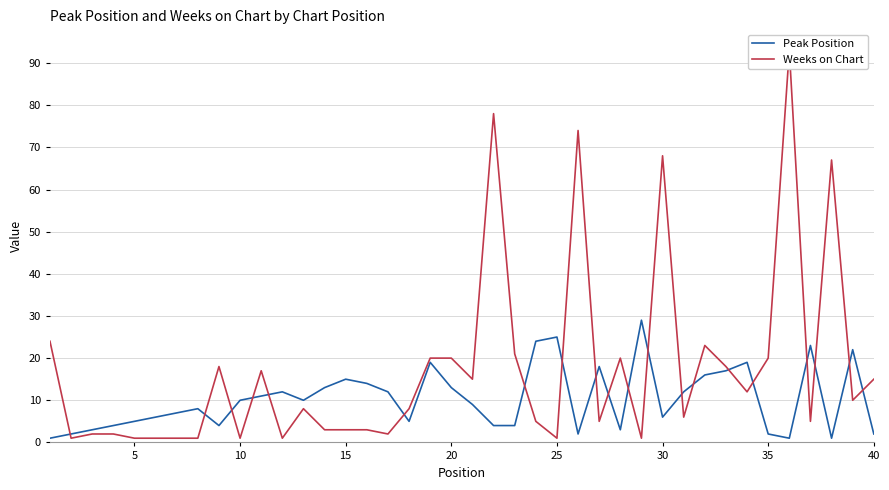

How many lines are shown in the chart?

2